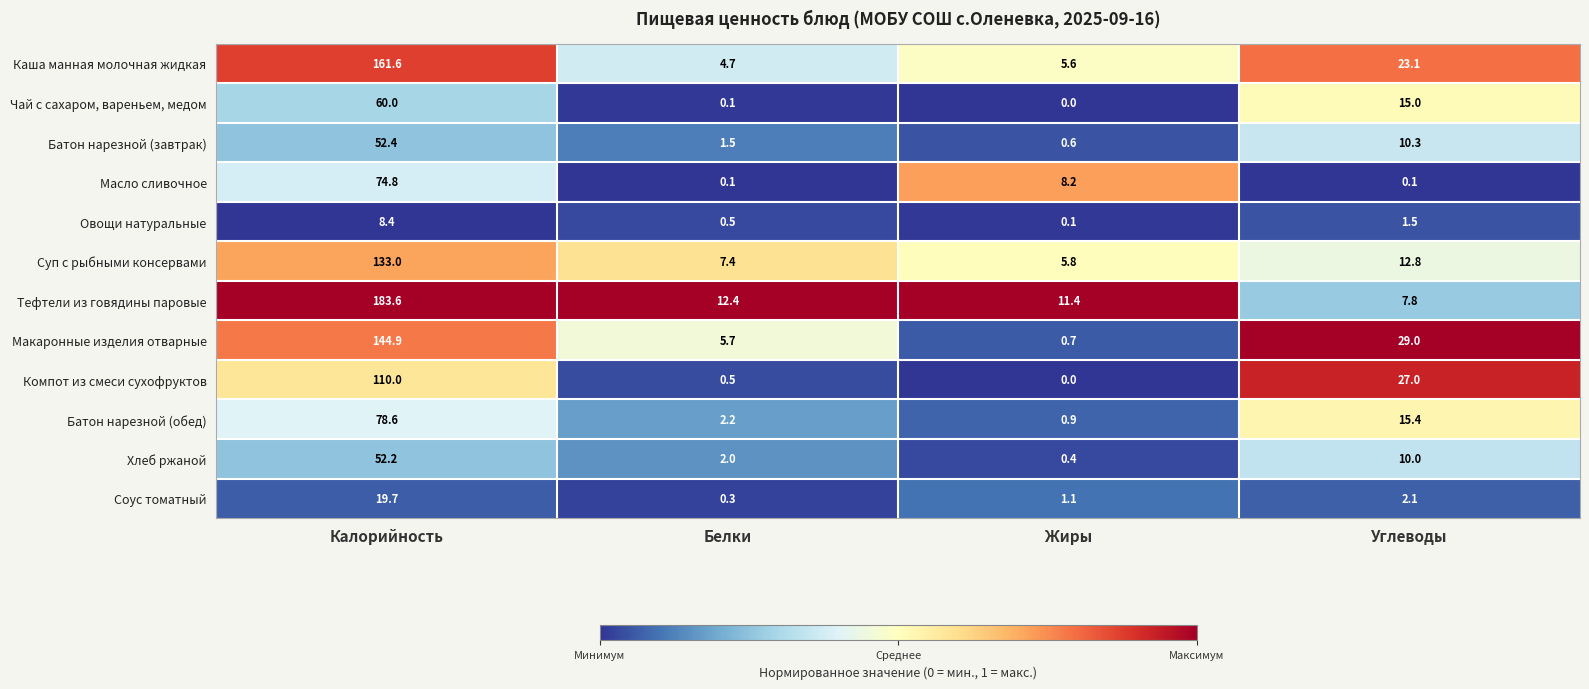

What is the difference between the maximum and minimum values in the Компот из смеси сухофруктов series?

110.0